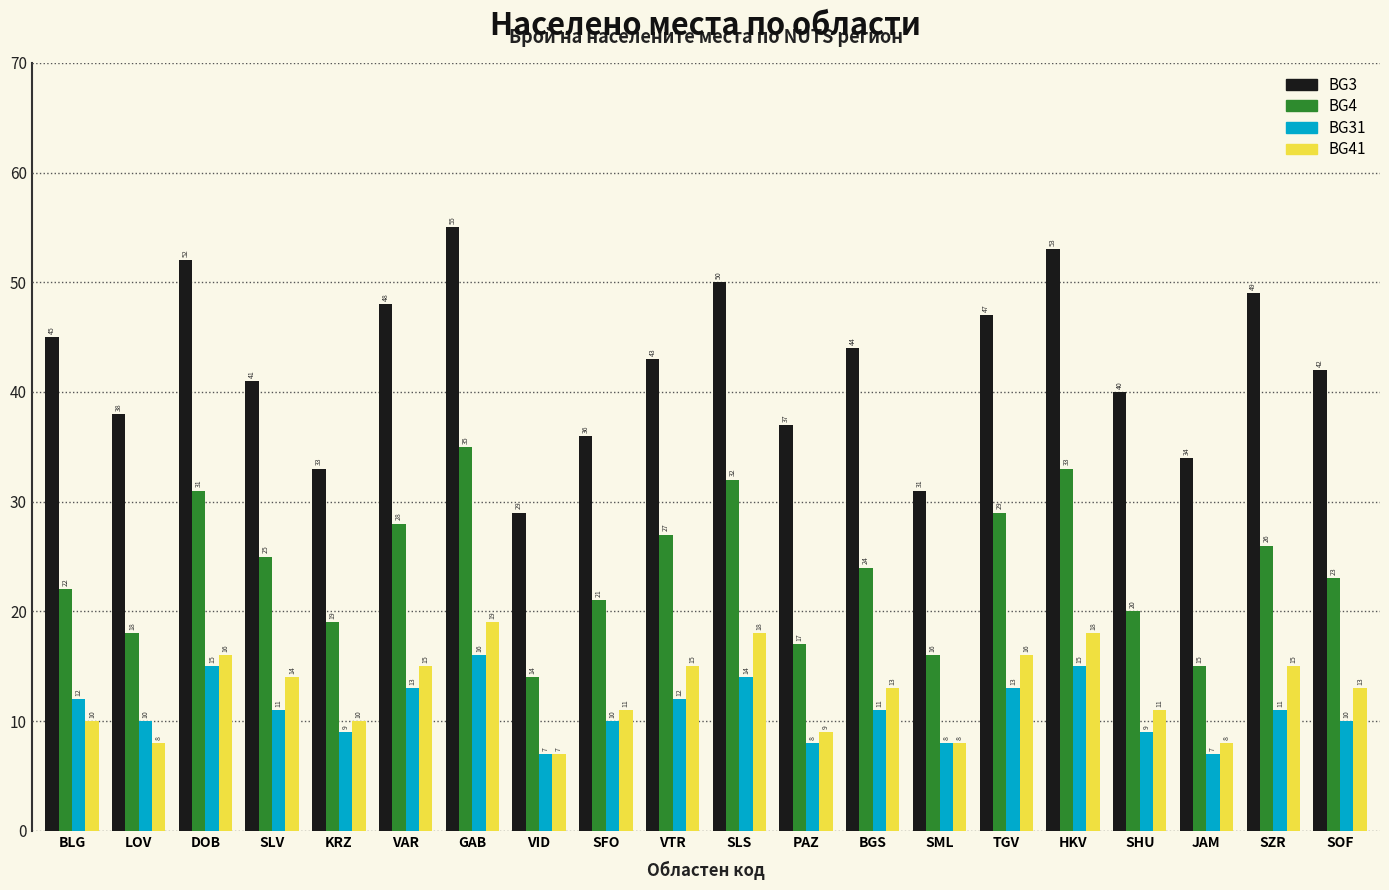

Count the BG31 values in the range 9 to 13.

12